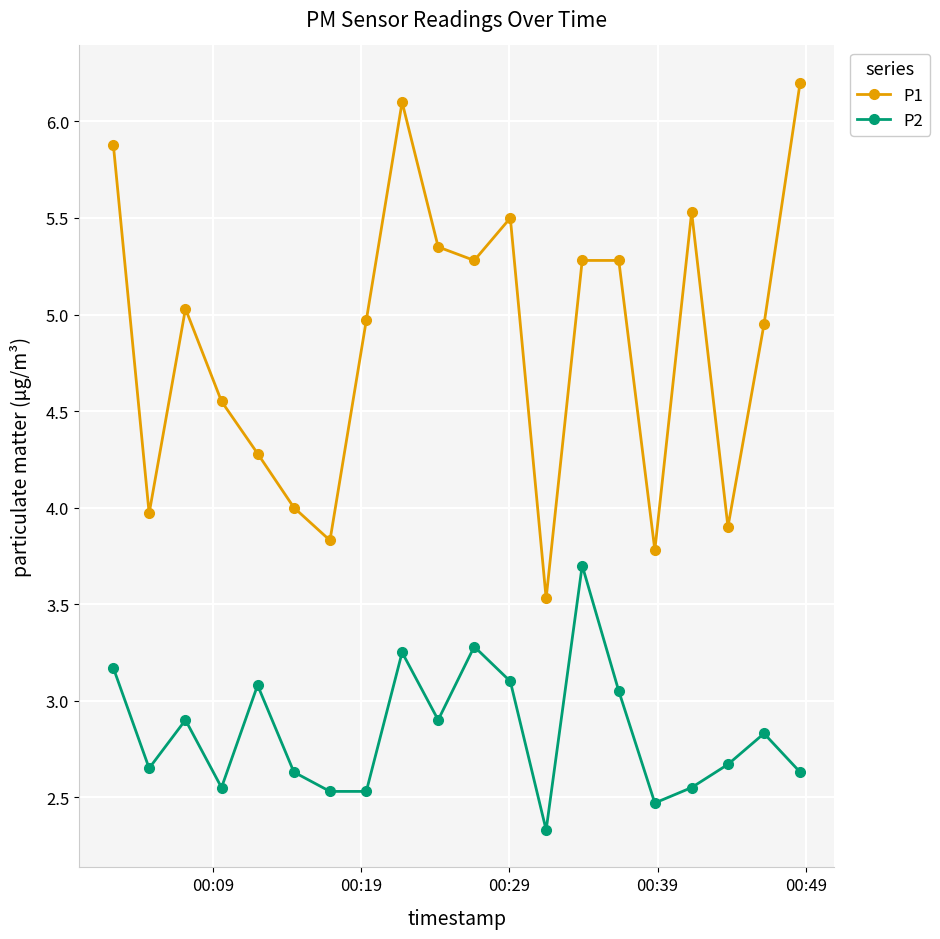

How many lines are shown in the chart?

2